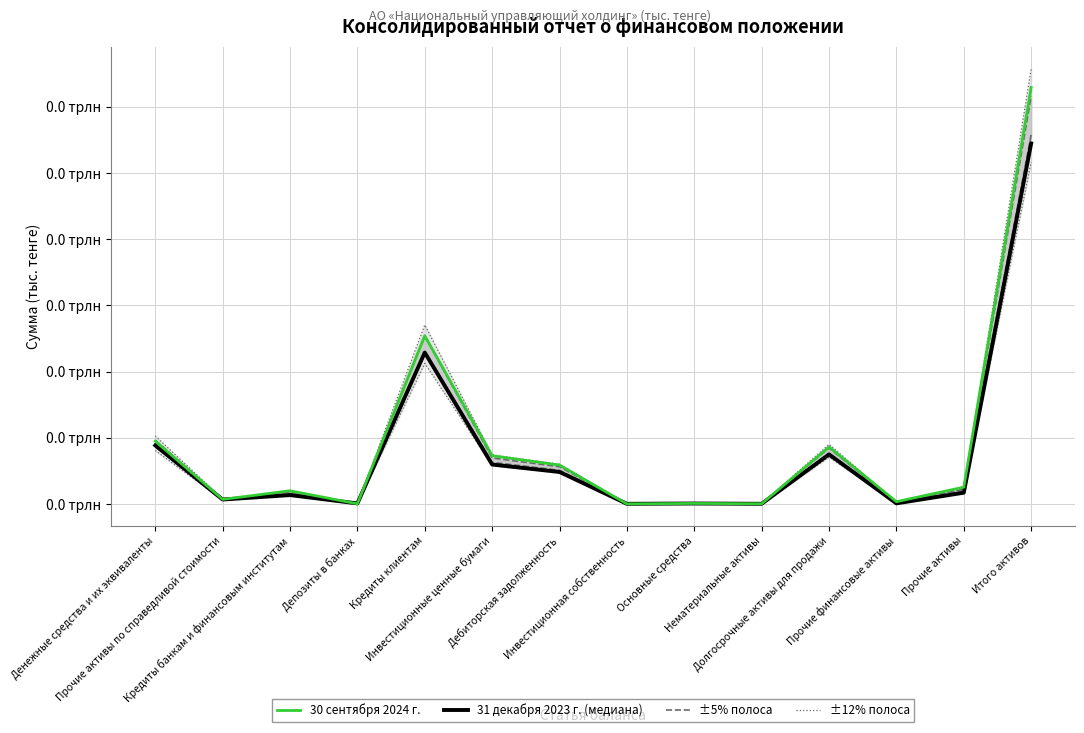

What position from the left is Итого активов?

14